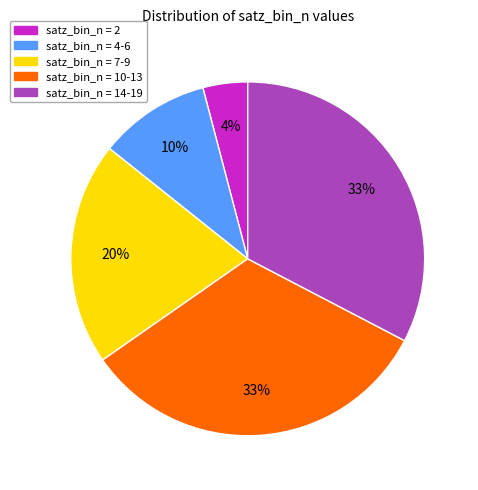

To the nearest percent, what is the average slice percentage?

20%